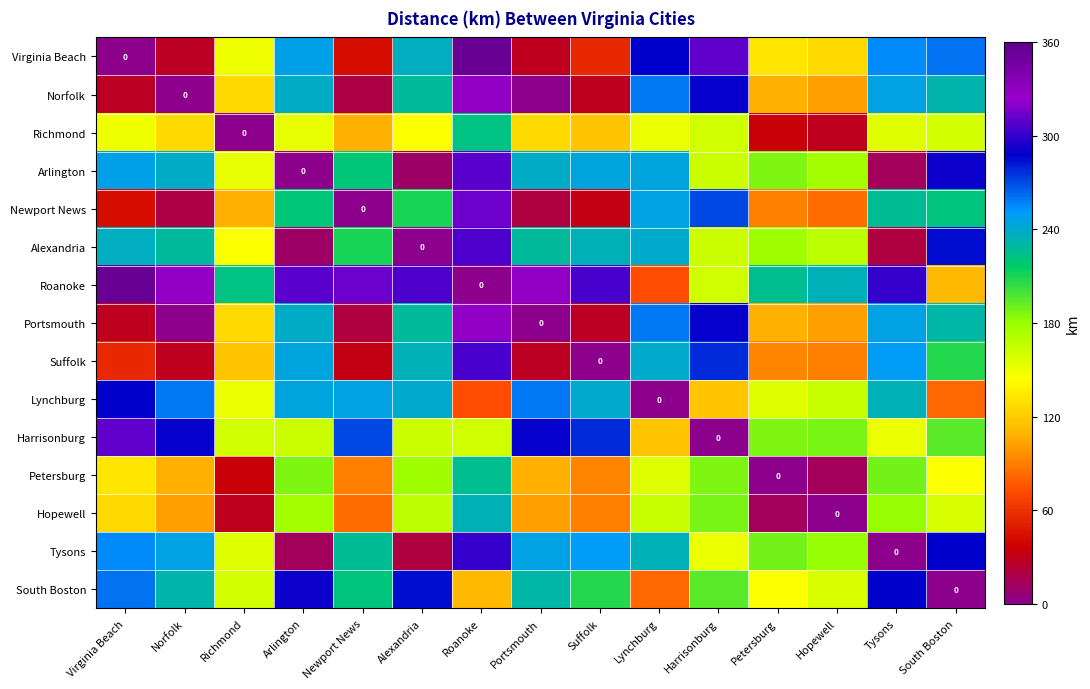

What is the difference between the second highest and minimum values in the South Boston series?

287